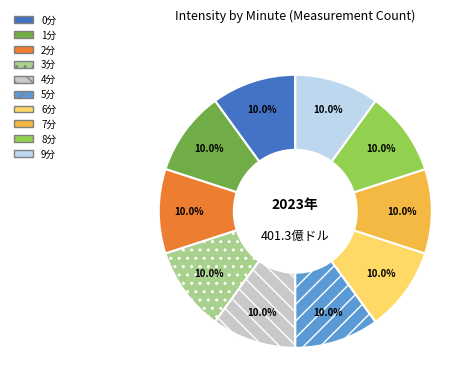

To the nearest percent, what is the difference between the largest and smallest slice percentages?

0%